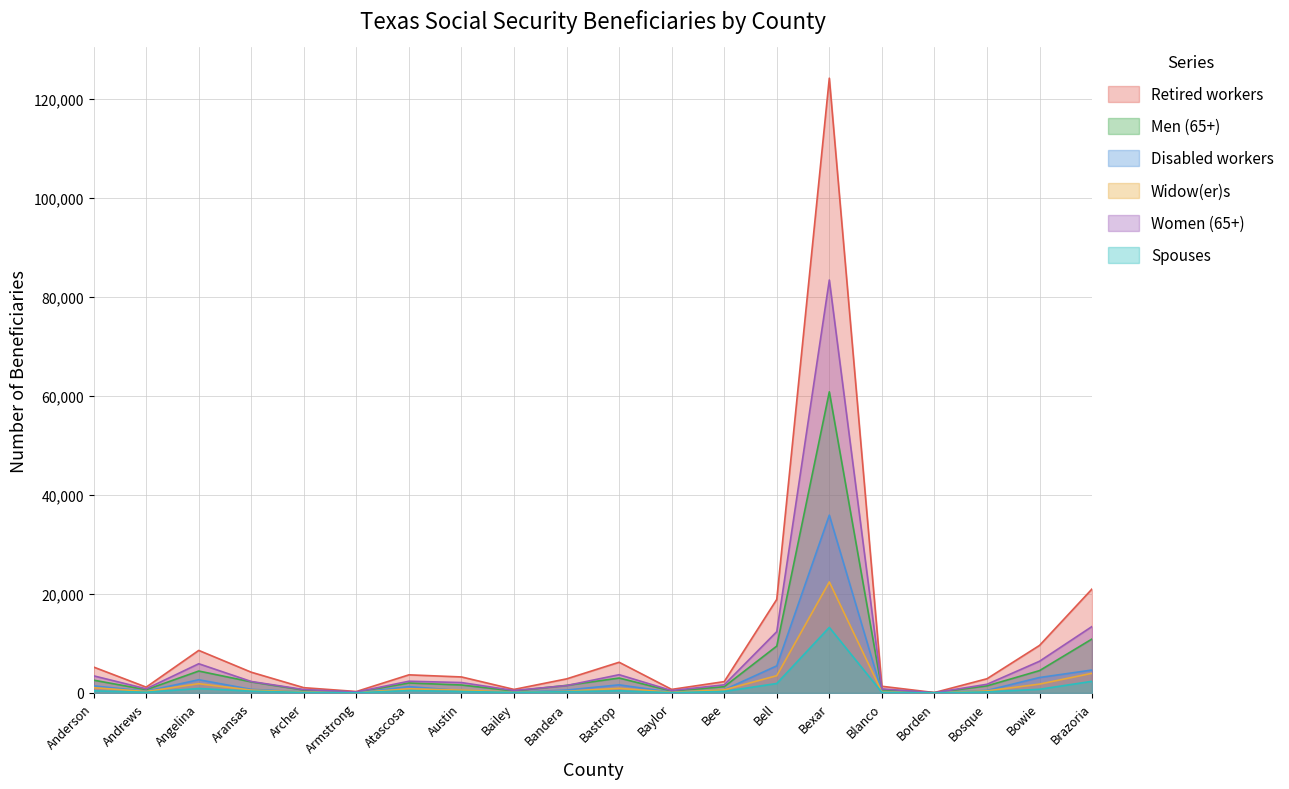

Is the value of Spouses at Angelina greater than the value of Women (65+) at Bee?

No